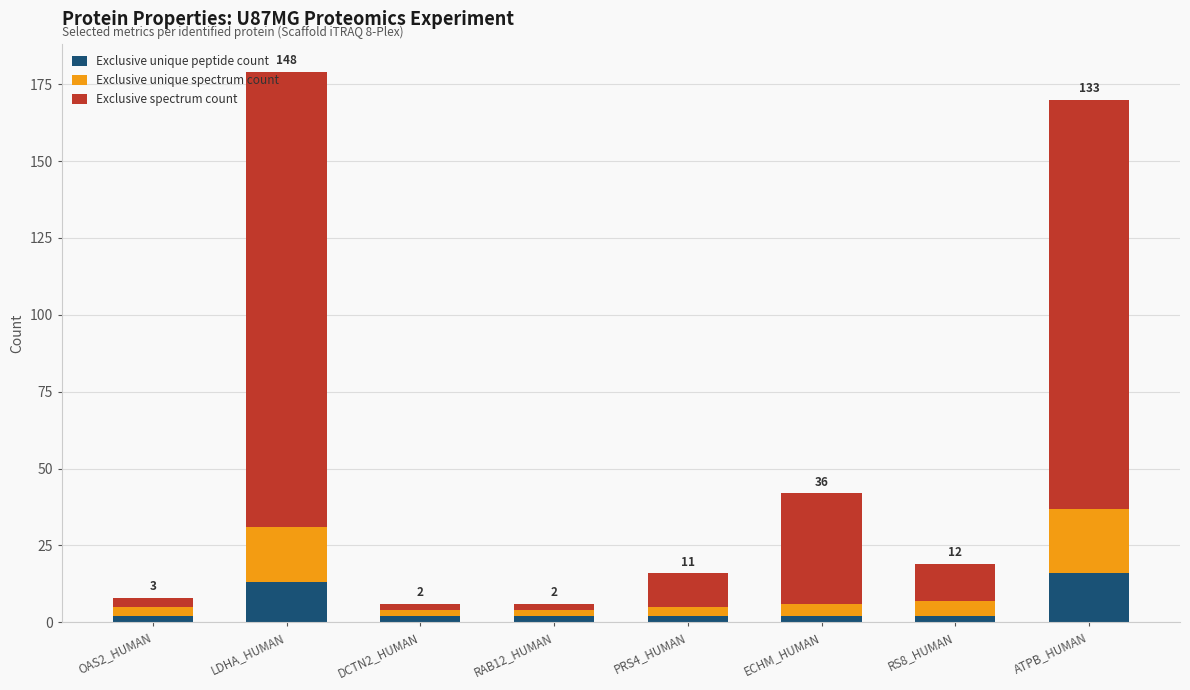

What is the average value of the Exclusive unique peptide count series?

5